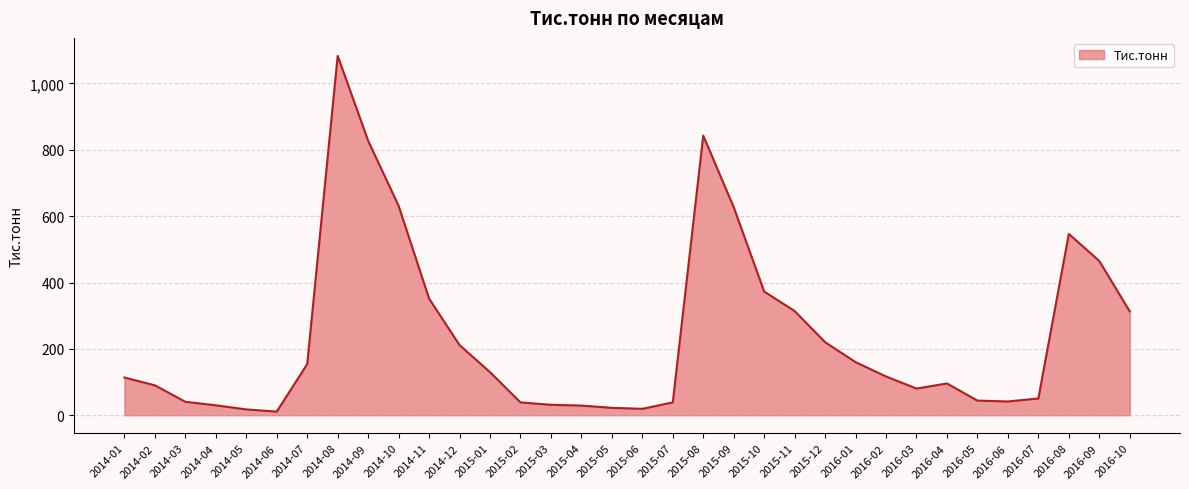

Which label corresponds to the largest value in the chart?

2014-08